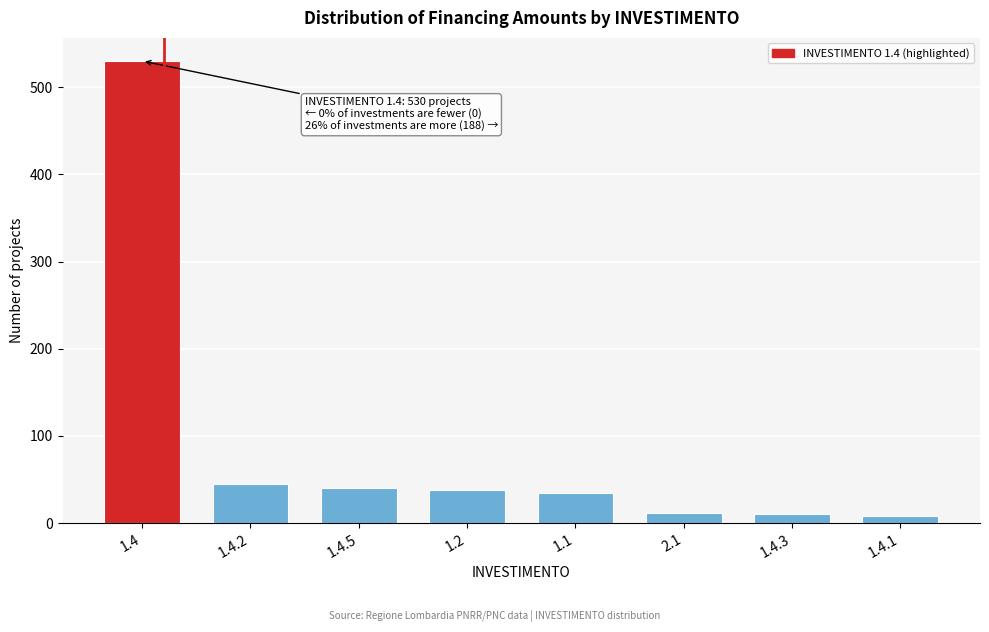

Is it true that the value at 1.2 is 17?

False